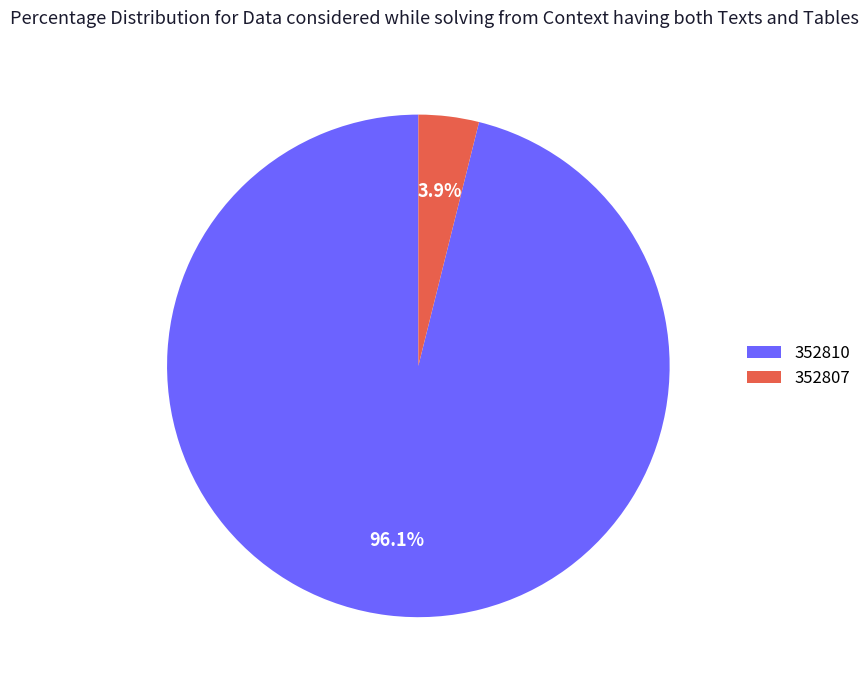

Which has a higher value, 352810 or 352807?

352810